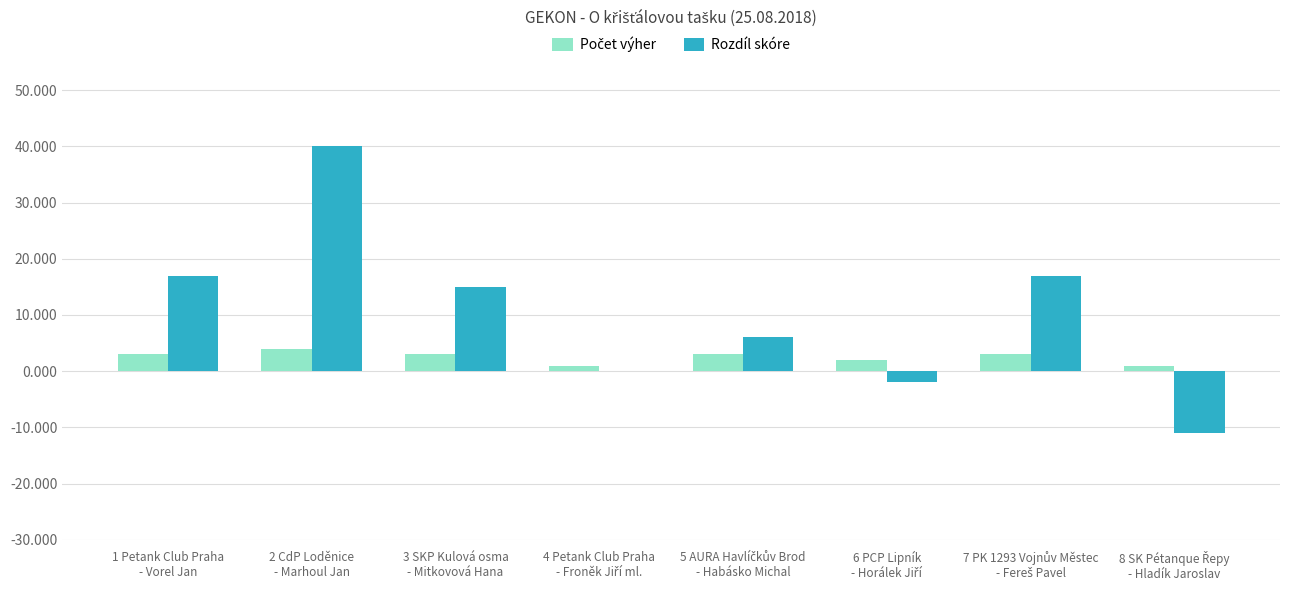

Which series has the largest total across all categories?

Rozdíl skóre